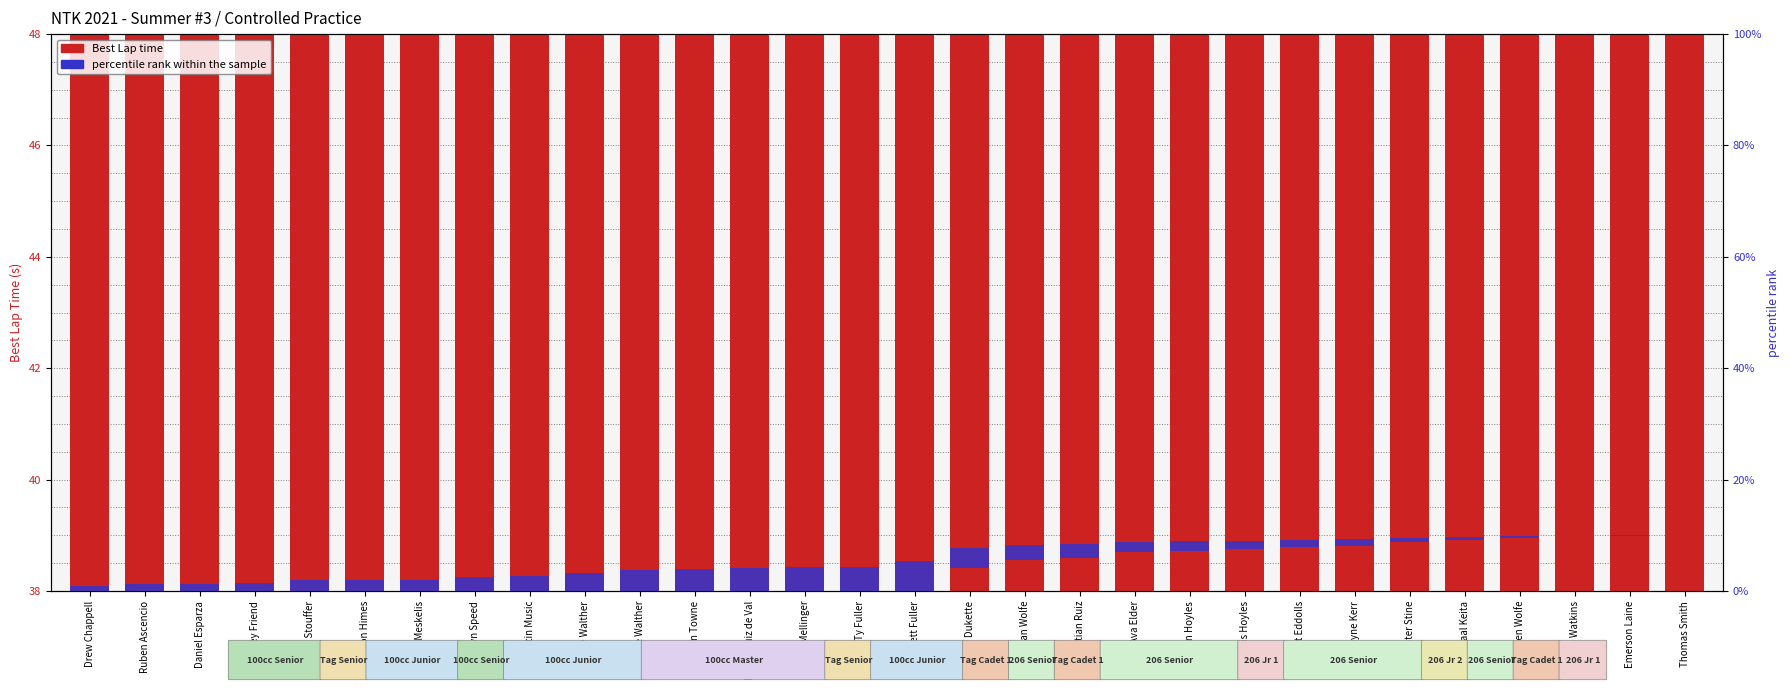

At which category is the sum across all series the highest?

Drew Chappell